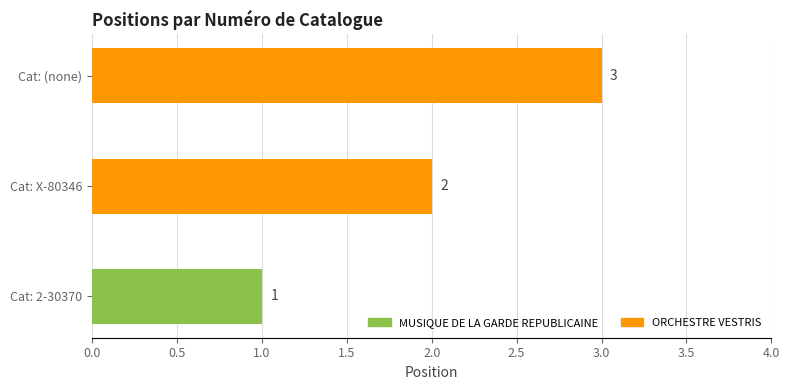

What is the change in value from Cat: X-80346 to Cat: (none)?

+1